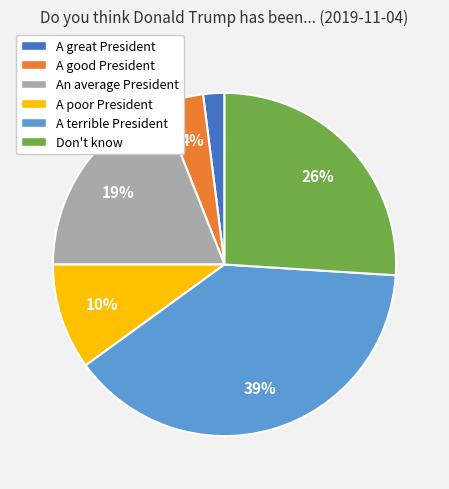

Is the sum of Don't know and A terrible President greater than half?

Yes